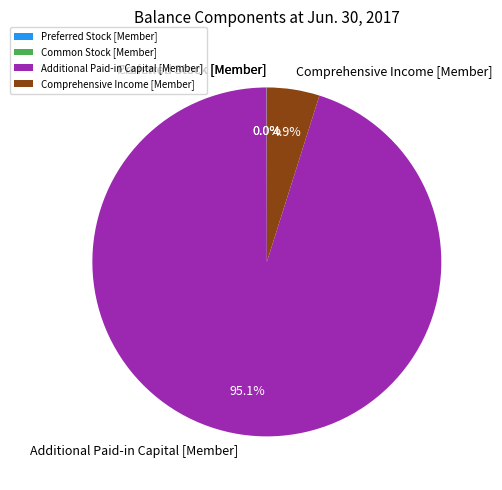

Which category has the biggest portion of the pie?

Additional Paid-in Capital [Member]